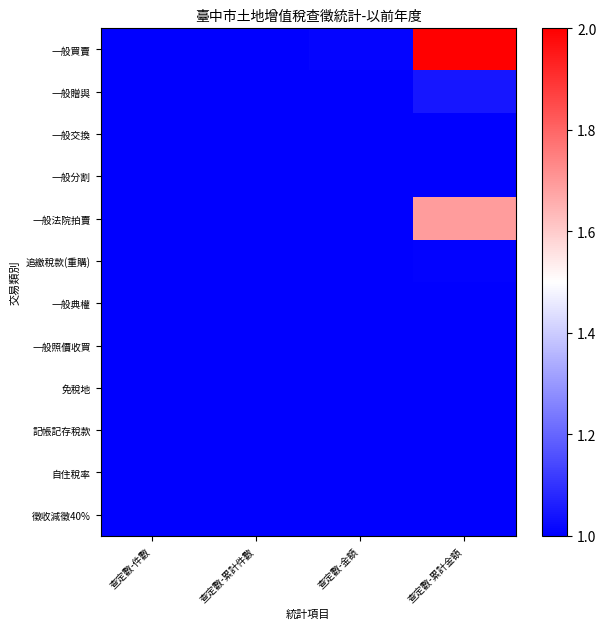

List the series in order of their peak value, highest first.

一般買賣, 一般法院拍賣, 一般贈與, 追繳稅款(重購), 一般交換, 一般分割, 一般典權, 一般照價收買, 免稅地, 記帳記存稅款, 自住稅率, 徵收減徵40%